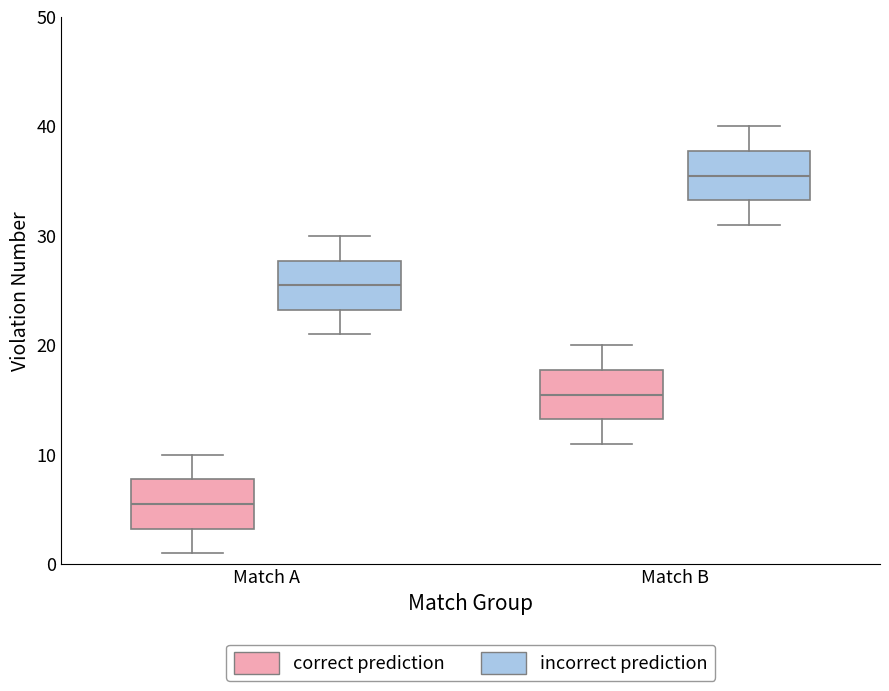

Where is the lower edge of the box for Match A (correct prediction) on the y-axis? The values are not printed on the chart, so give them approximately, as read against the axis.

3